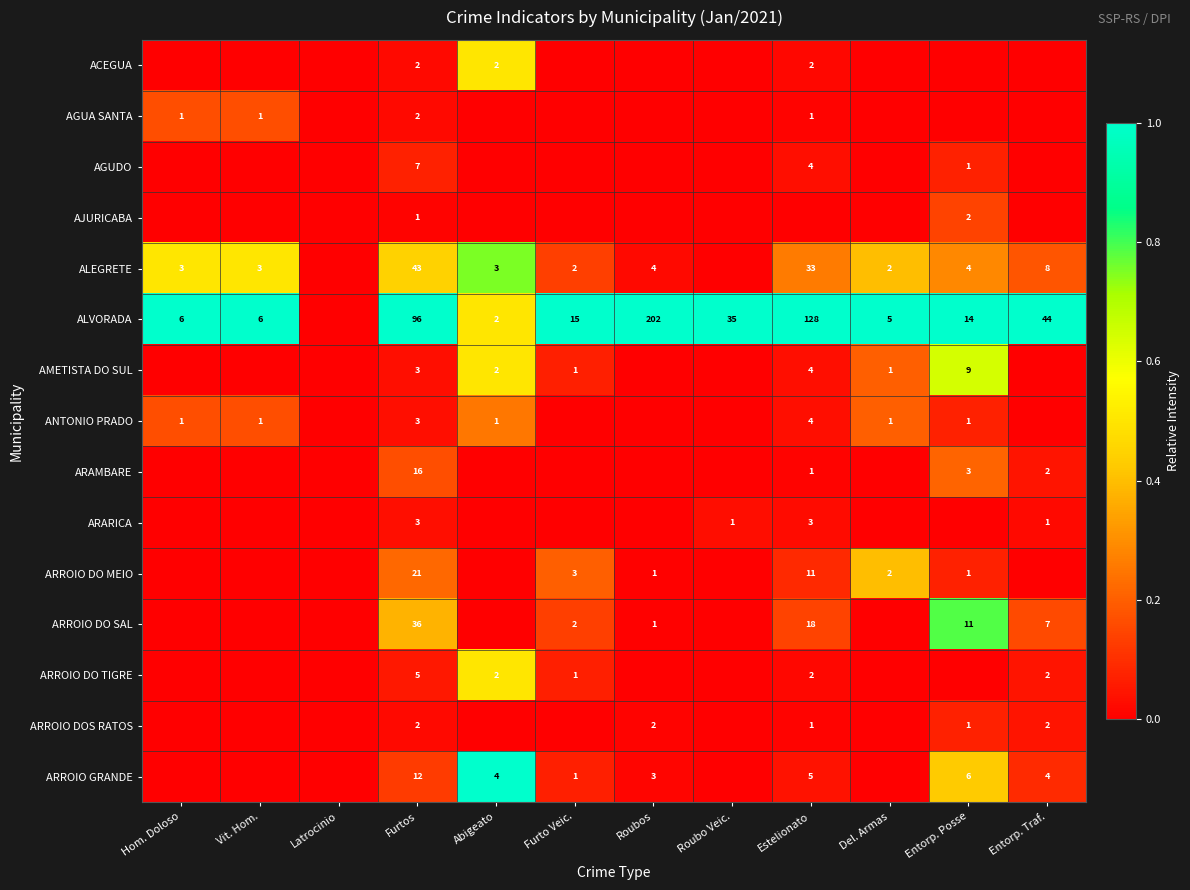

What is the total value across all series at Furtos?

252